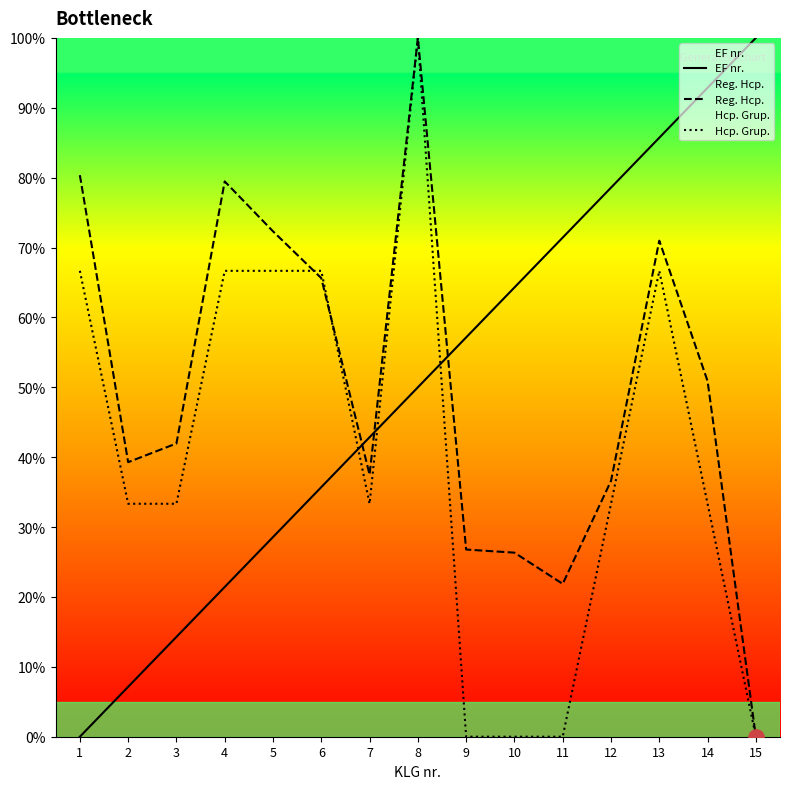

What are all the series names shown in the legend?

EF nr., Reg. Hcp., Hcp. Grup.